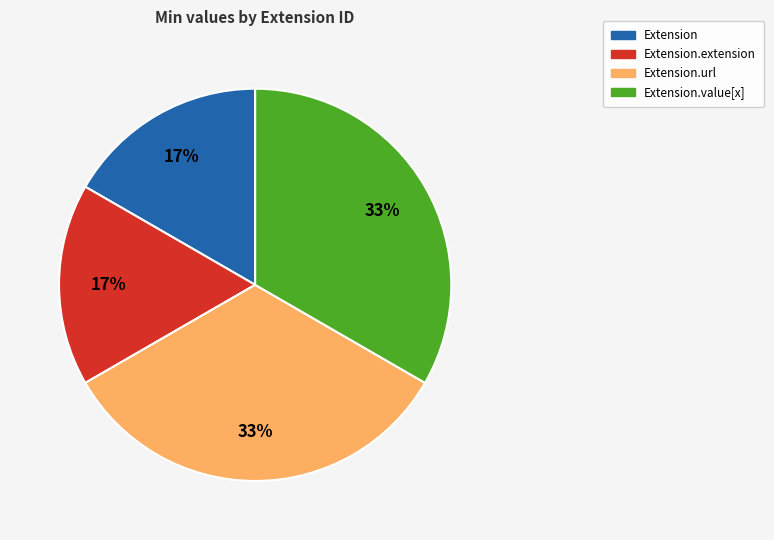

Is it true that Extension.url is 59% of the pie?

False